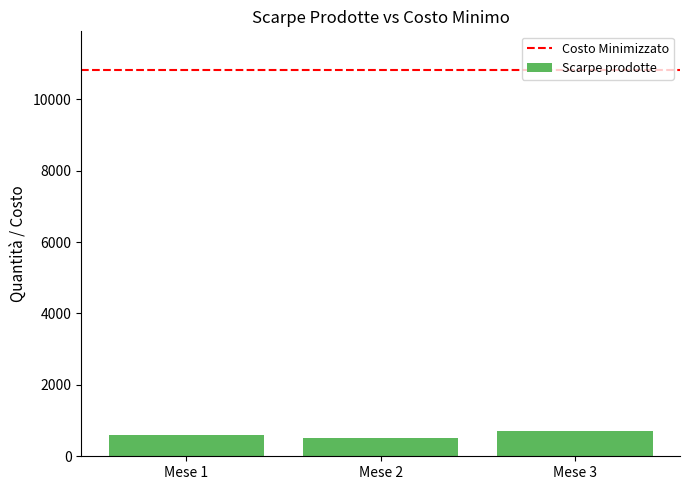

What is the change in value from Mese 1 to Mese 3?

+120